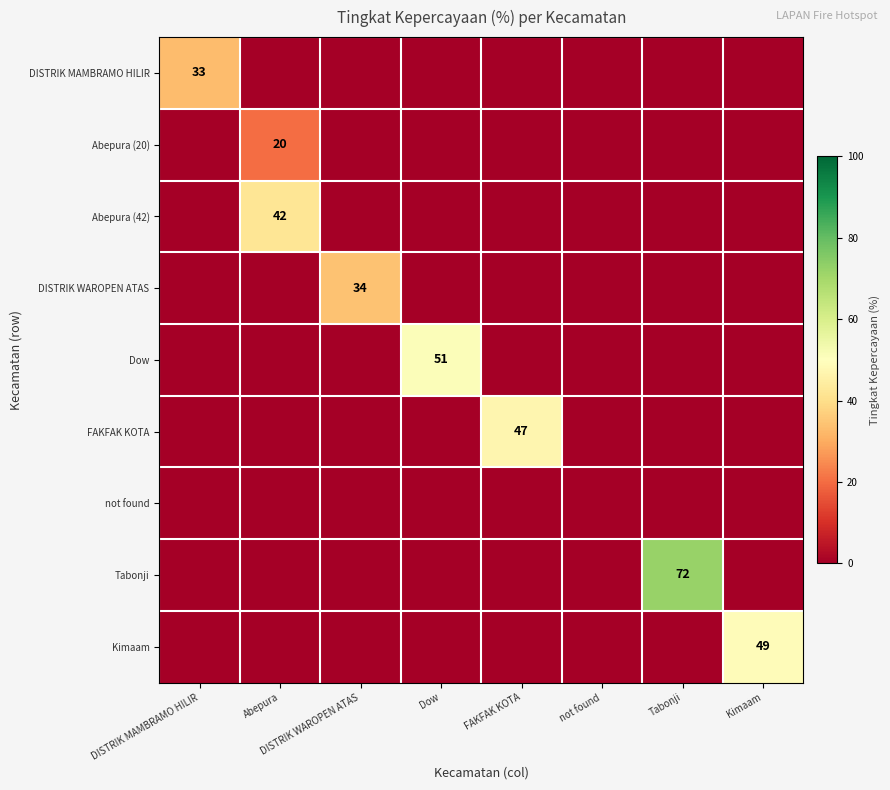

Is it true that FAKFAK KOTA equals 63 at FAKFAK KOTA?

False